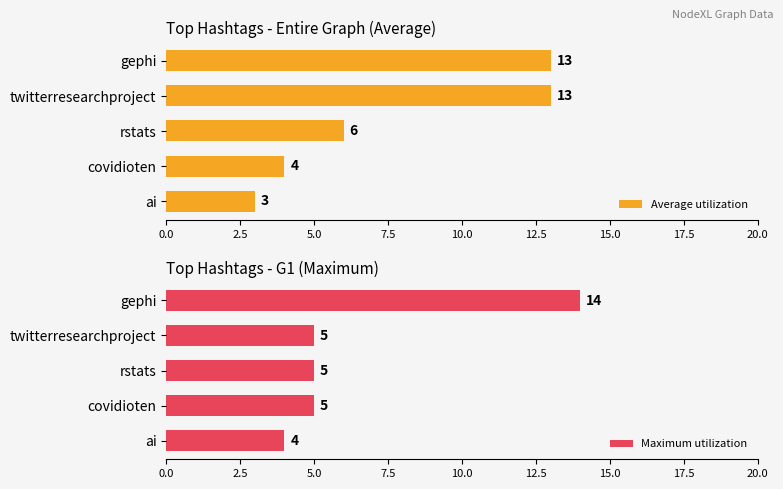

True or false: Maximum utilization has a value of 7 at covidioten.

False